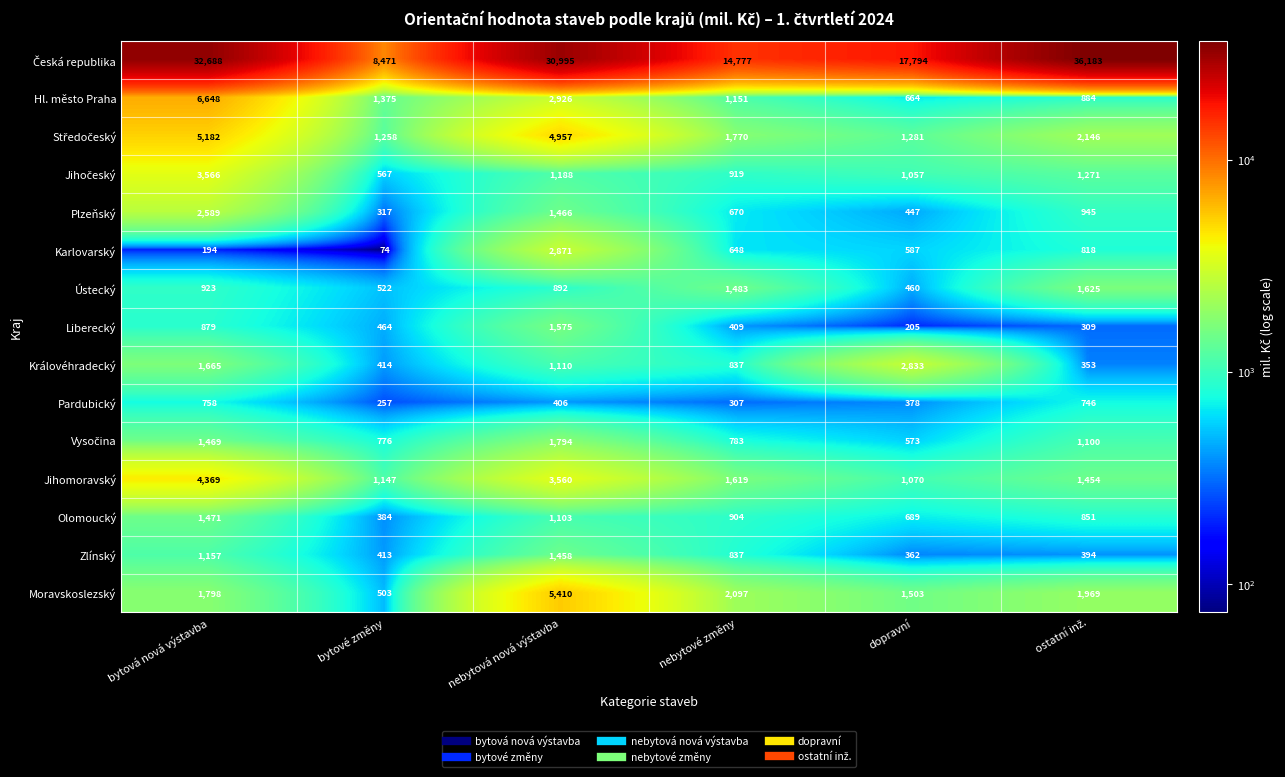

What is the sum of all Karlovarský values?

5192